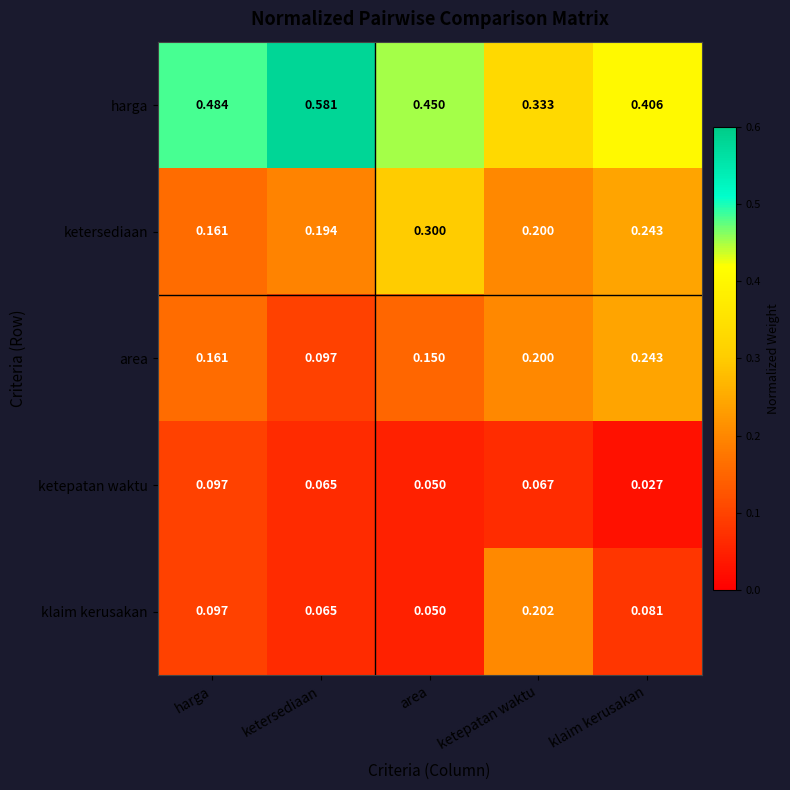

Which series has the largest total across all categories?

harga